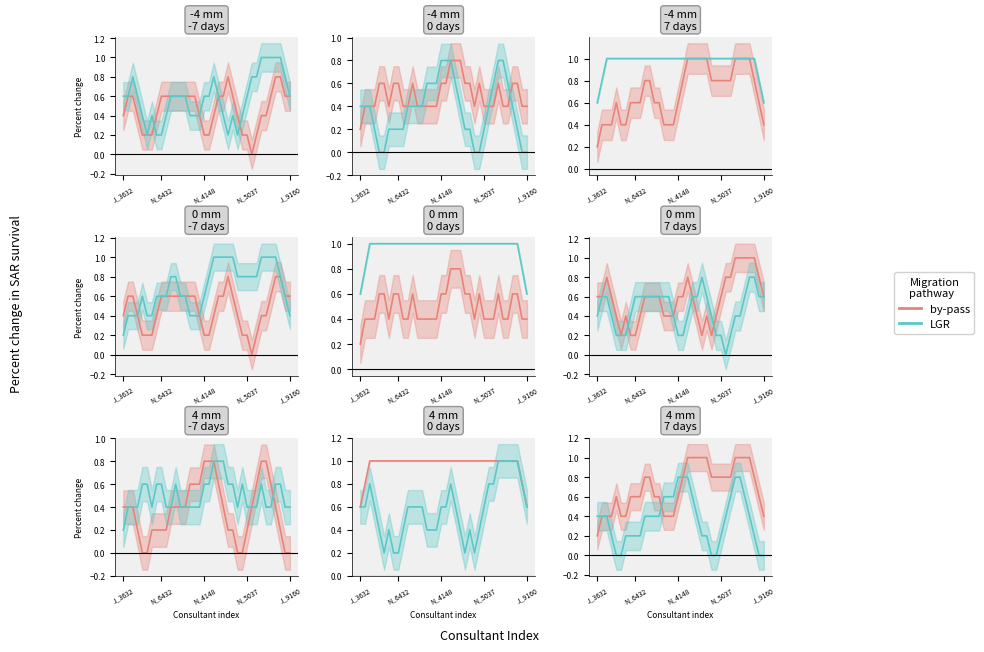

Is it true that LGR equals 0.1 at N_5037?

False